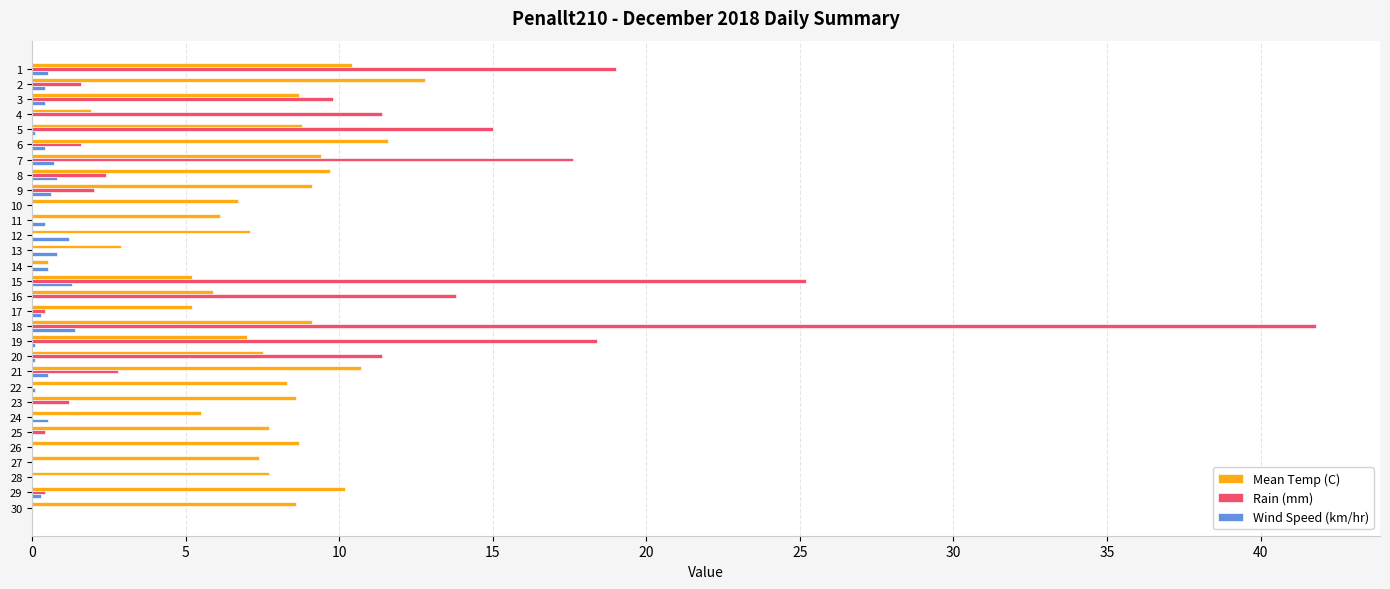

What is the greatest value displayed?

41.8